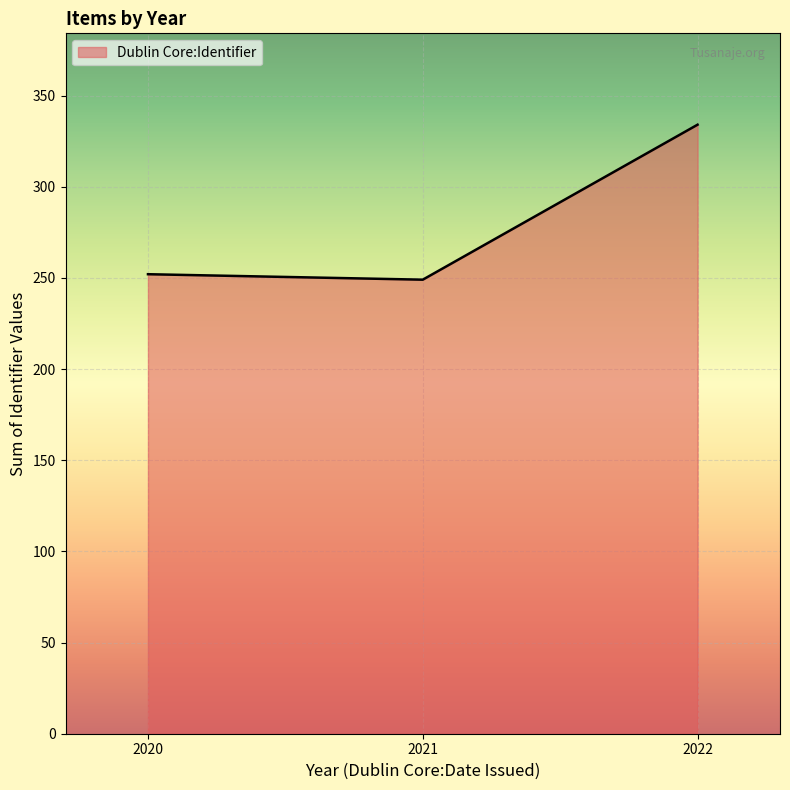

What is the change in value from 2020 to 2022?

+82